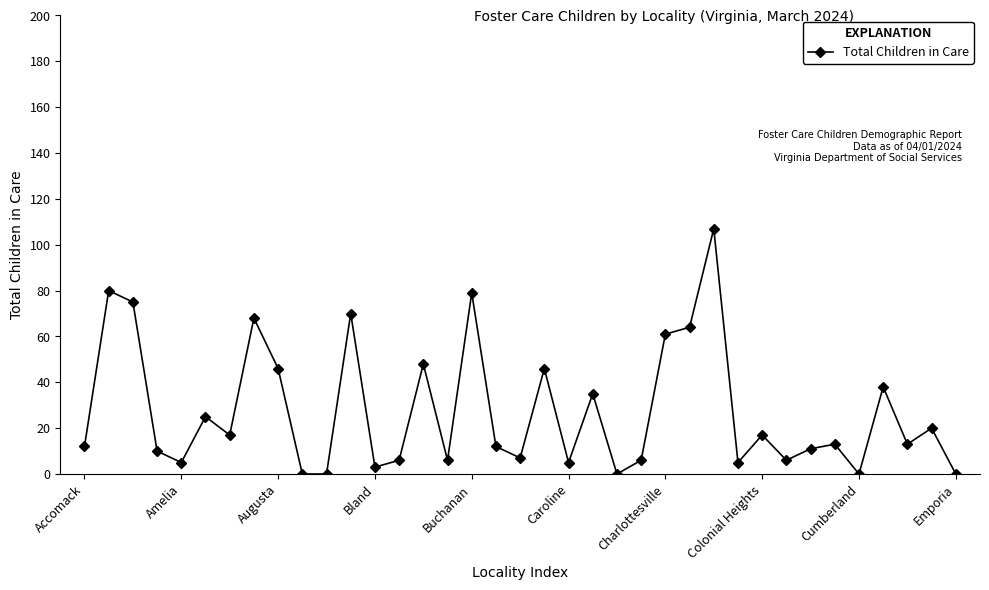

True or false: the data has more than 1 interior local peaks.

True